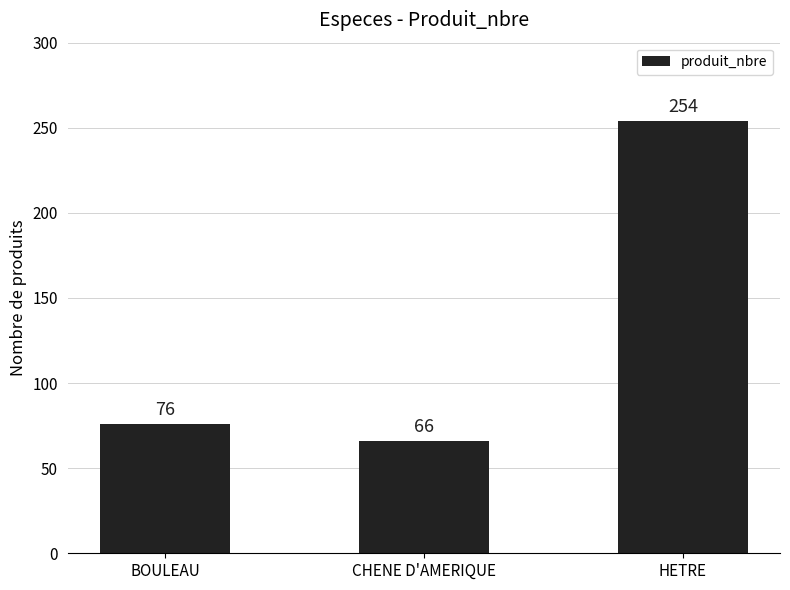

Where is the data nearest to the value 160?

BOULEAU